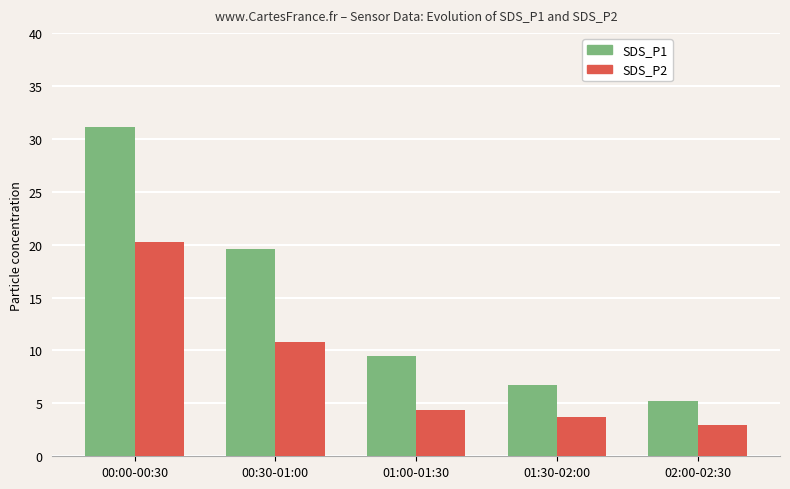

What is the sum of the SDS_P2 values at 00:00-00:30 and 02:00-02:30?

23.2